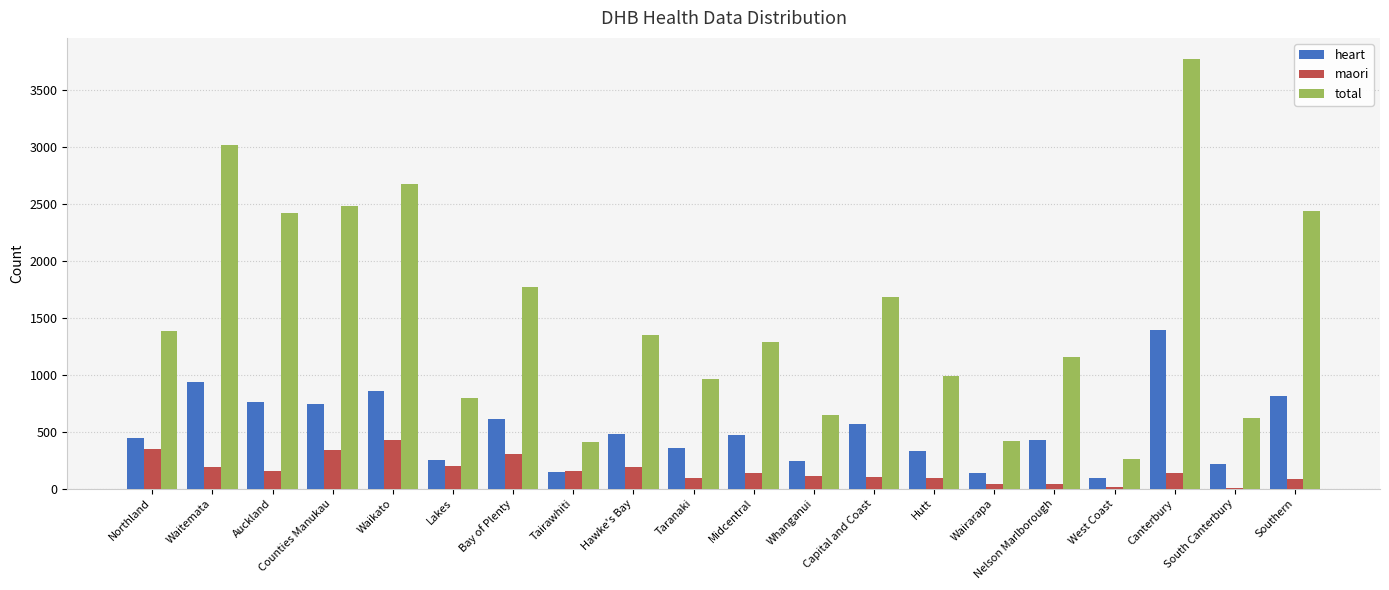

What is the spread (max minus min) of values at Nelson Marlborough?

1111